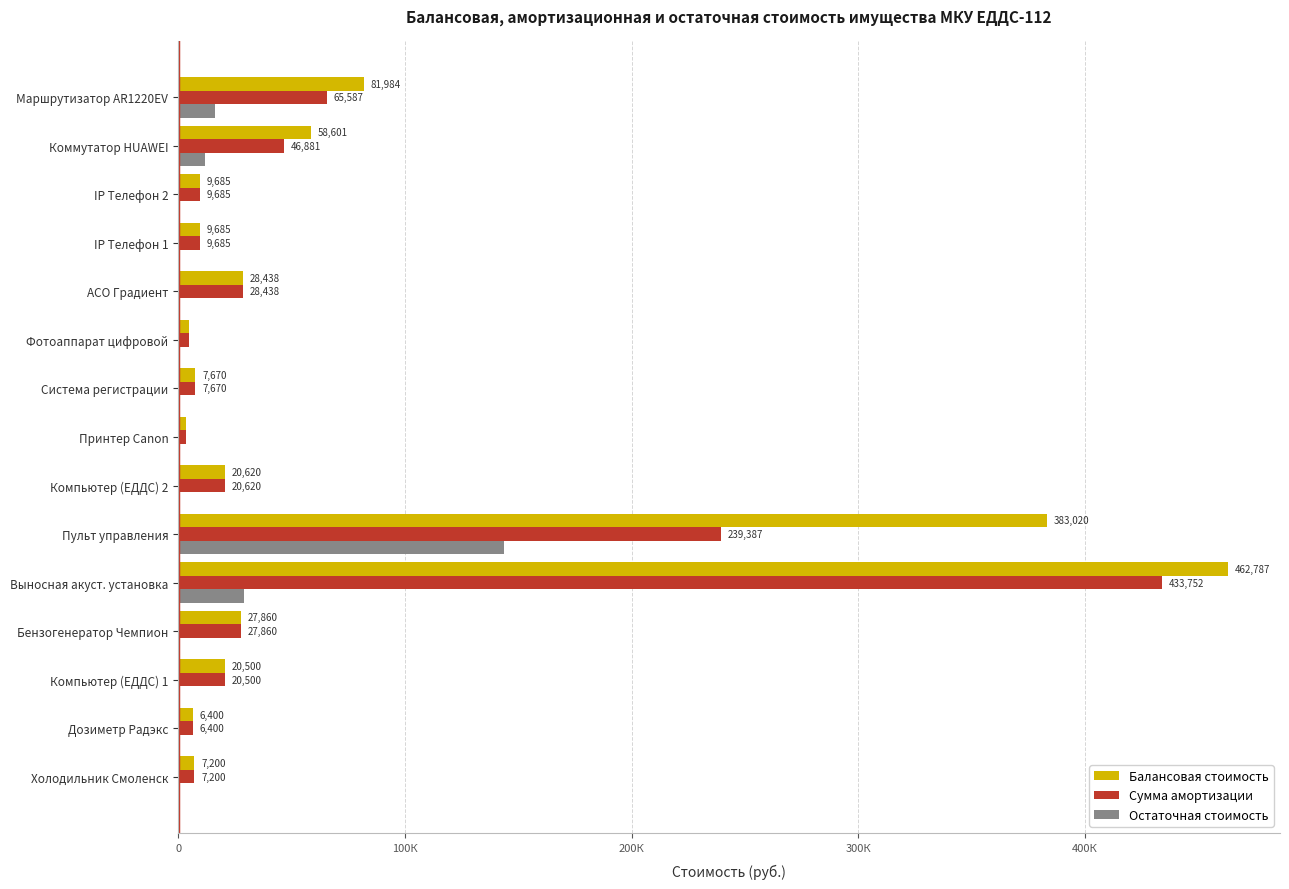

Where is Сумма амортизации nearest to the value 218565?

Пульт управления